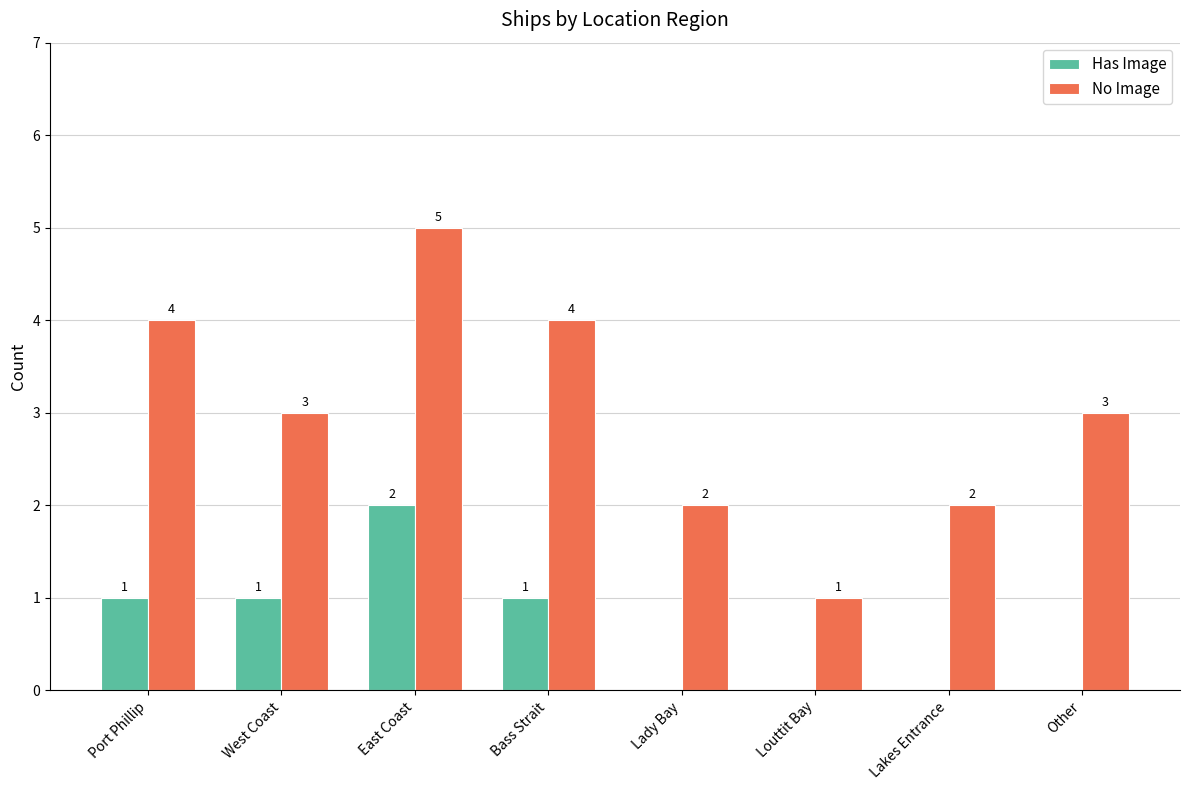

Is it true that Has Image equals 1 at Port Phillip?

True